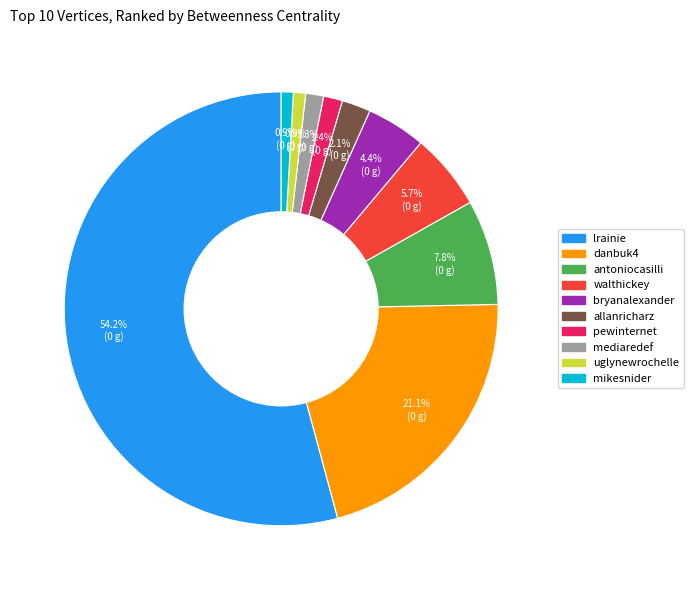

The uglynewrochelle slice represents 1% of the pie. True or false?

True